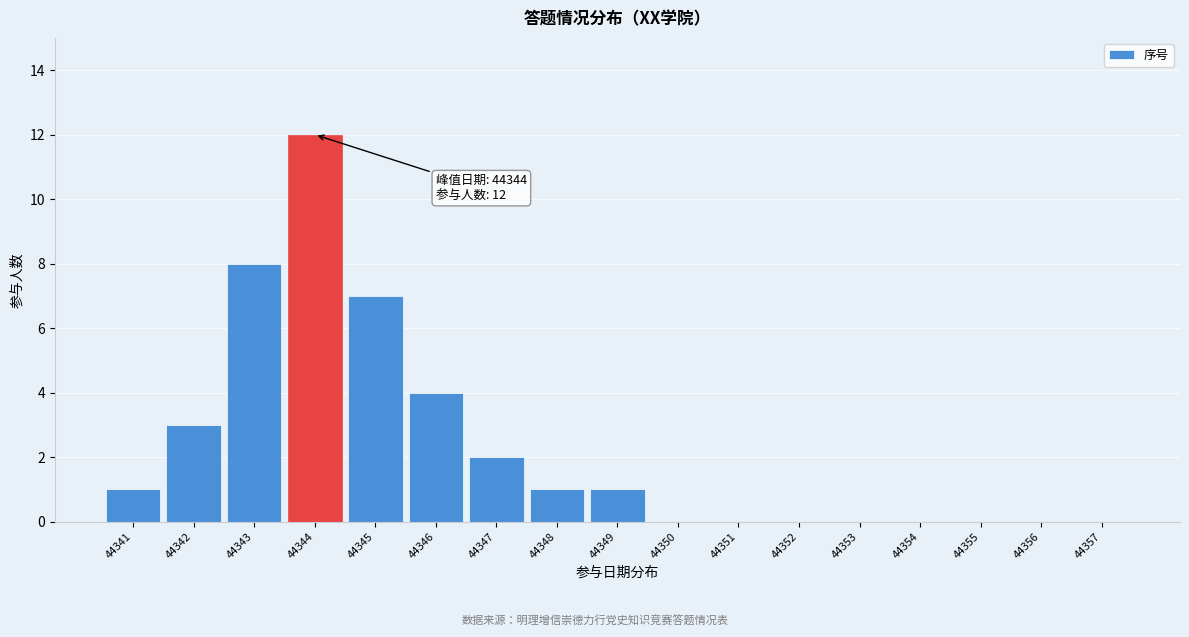

Reading left to right, transcribe all the data shown in this chart.

44341=1	44342=3	44343=8	44344=12	44345=7	44346=4	44347=2	44348=1	44349=1	44350=0	44351=0	44352=0	44353=0	44354=0	44355=0	44356=0	44357=0